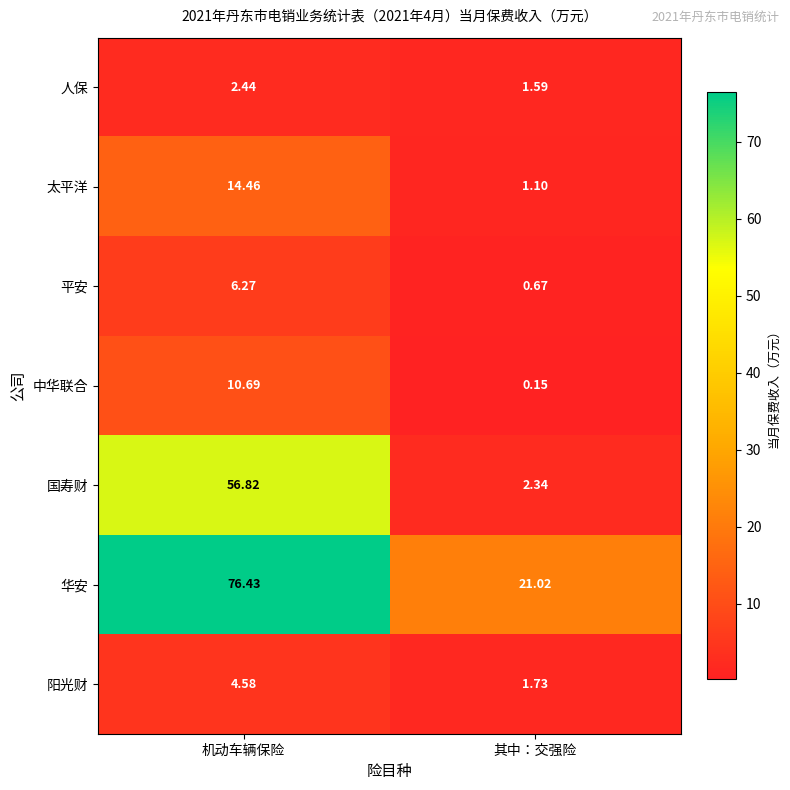

Where does the 人保 series first go above 2?

机动车辆保险